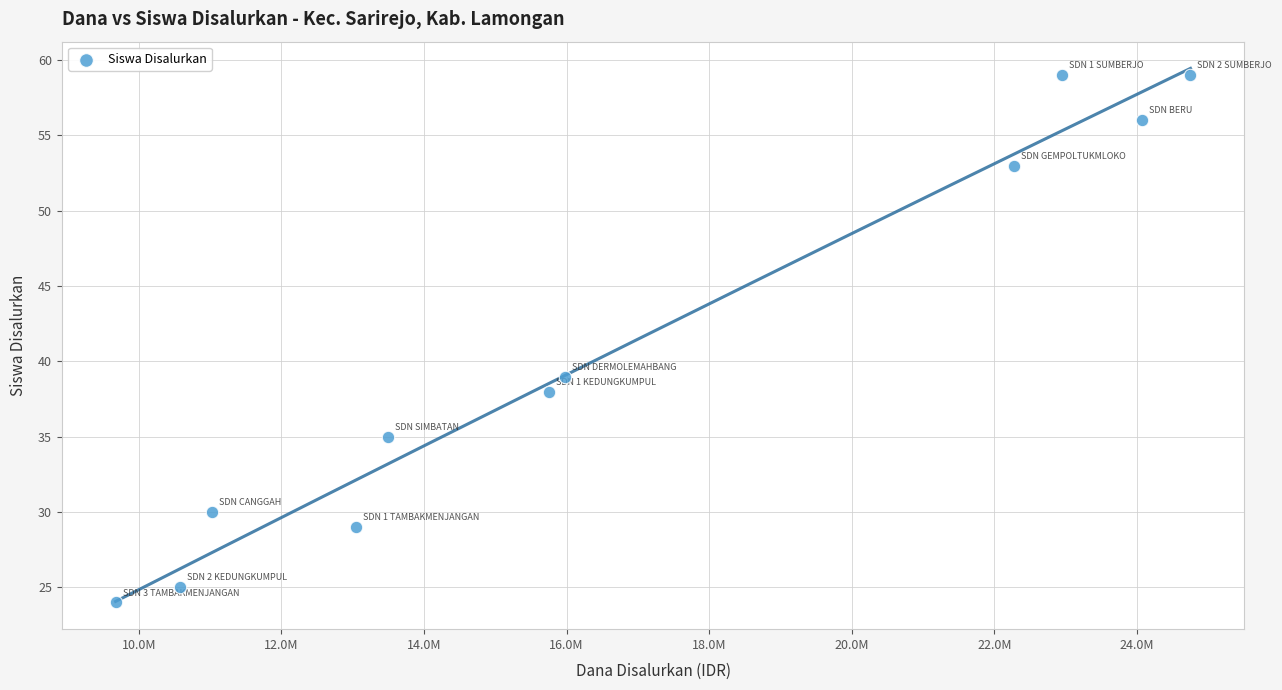

What Y value in the scatter plot is closest to 41?

39